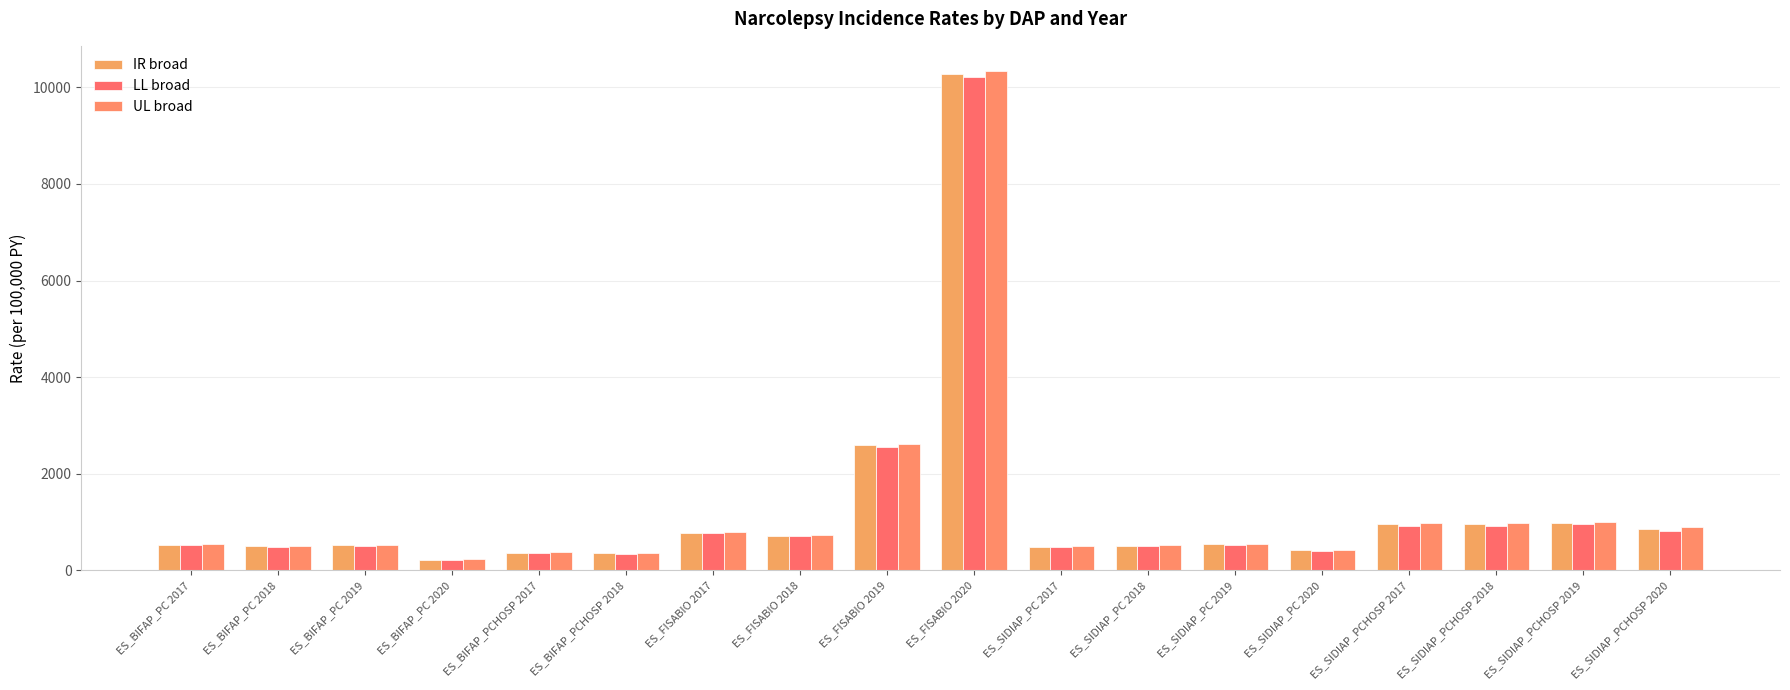

What is the difference between the maximum and minimum values in the LL broad series?

10005.9